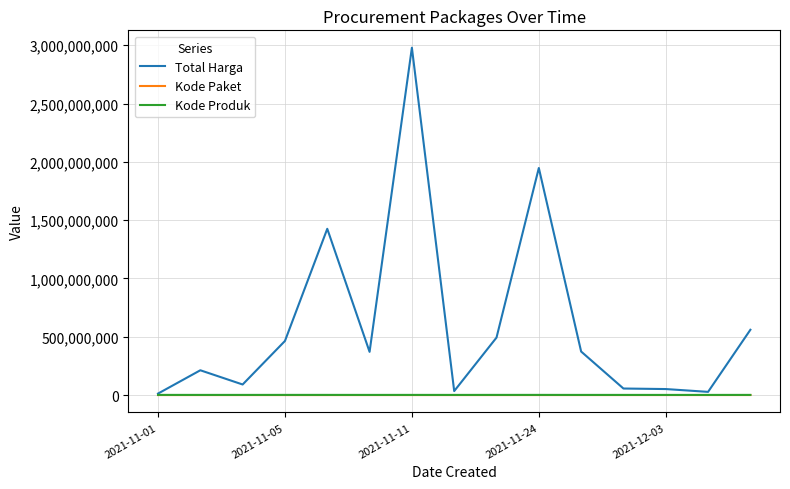

What is the greatest value displayed?

2978963240